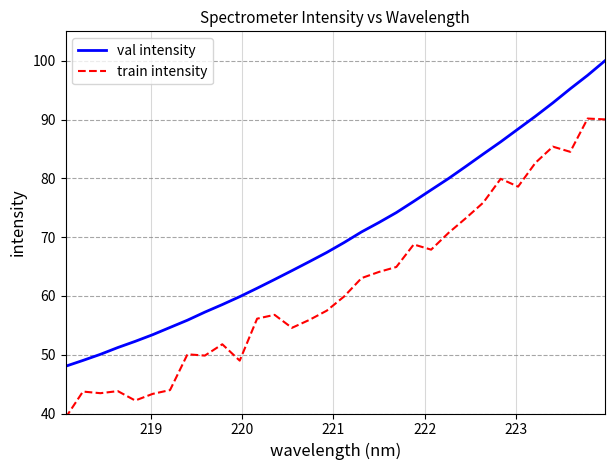

What is the highest value of the val intensity series?

100.0